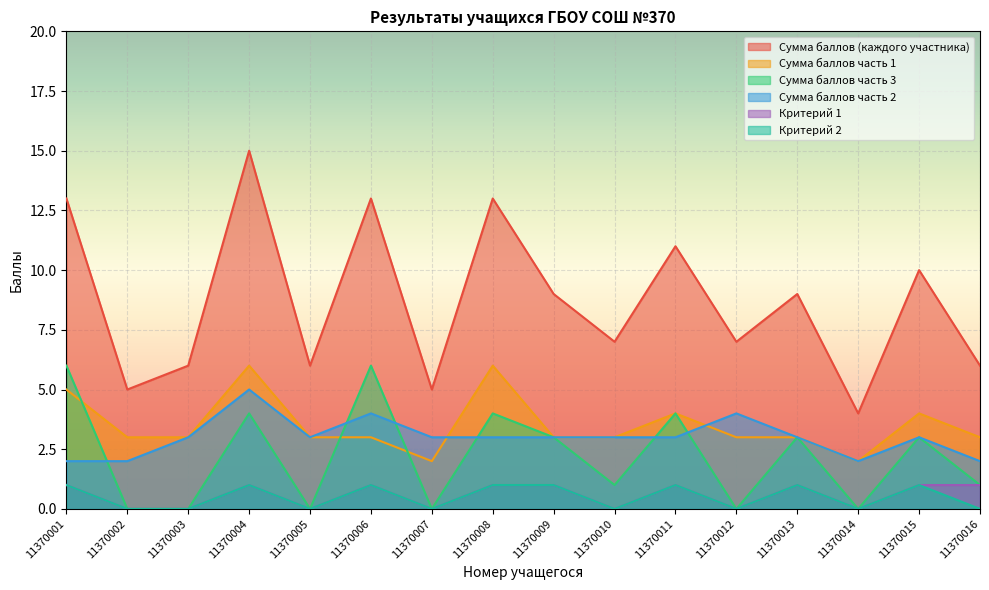

Is the value of Критерий 1 at 11370004 greater than the value of Сумма баллов часть 3 at 11370016?

No